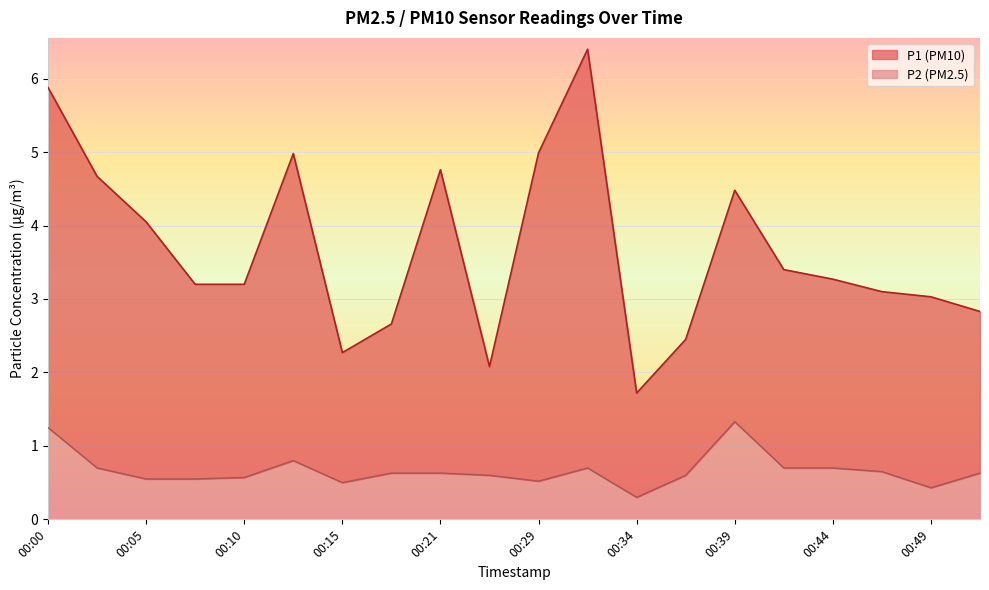

Which series has the largest total across all categories?

P1